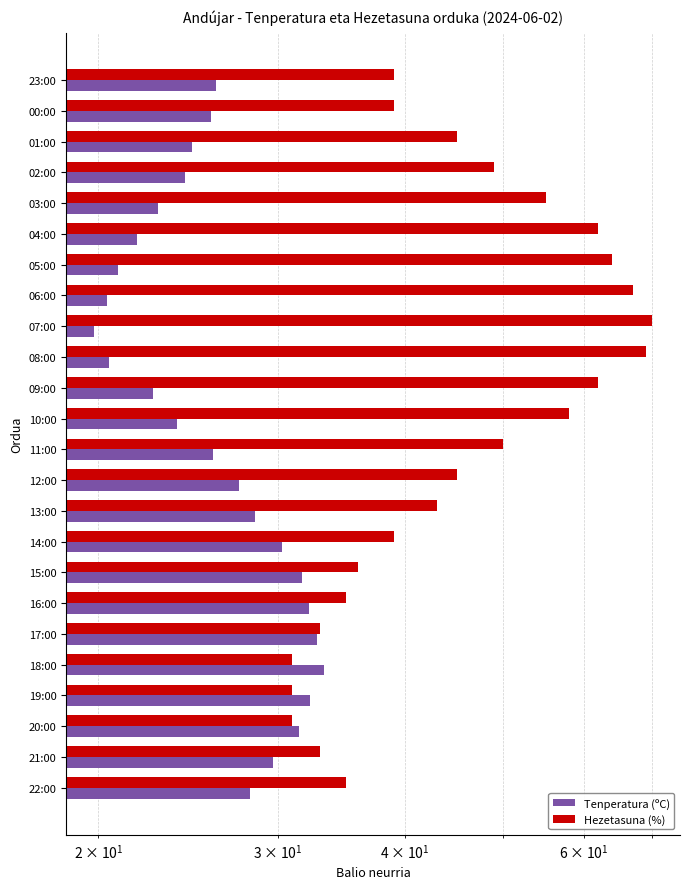

How many bars are there in total?

48